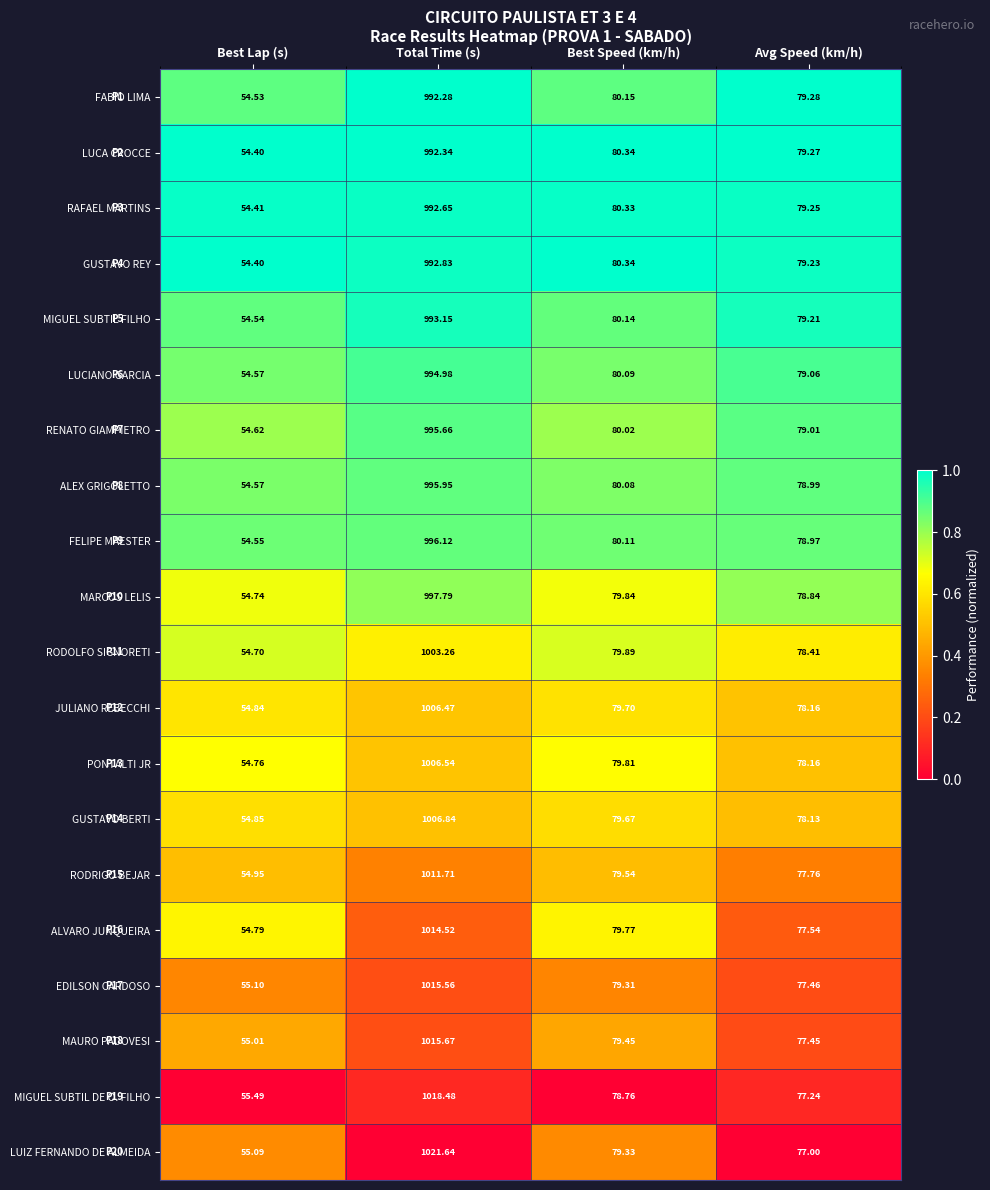

Which category has the highest value across all series?

Total Time (s)